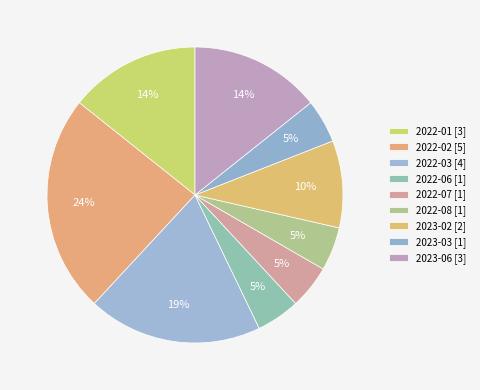

How many segments does this pie chart have?

9